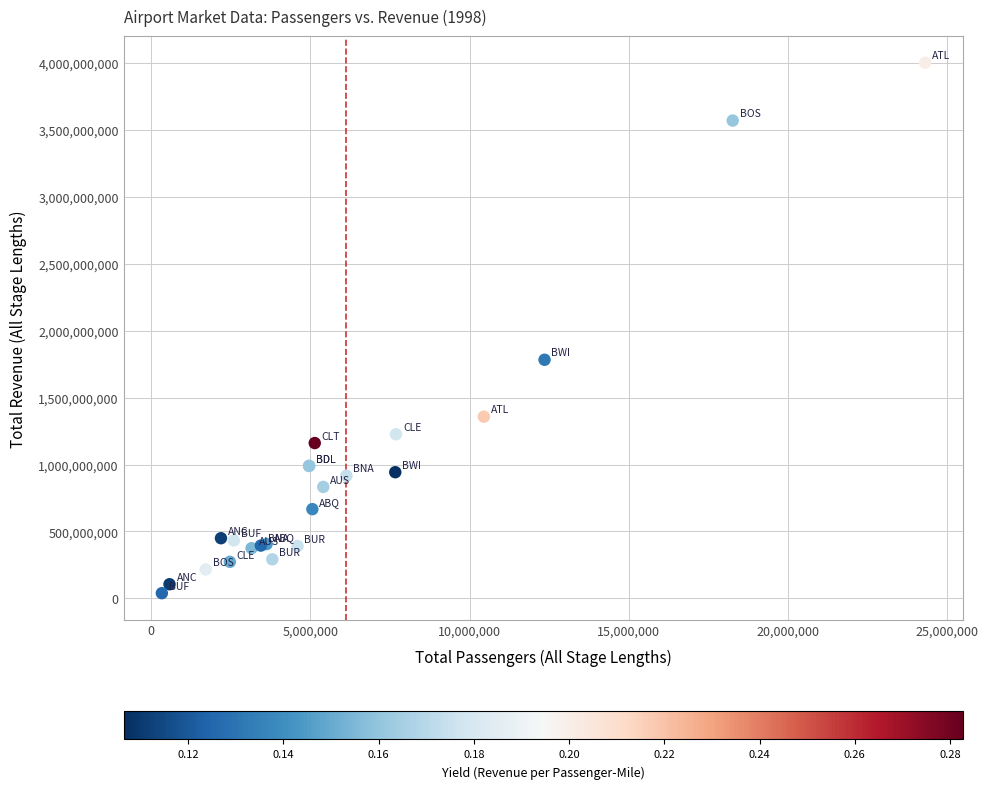

What Y value in the scatter plot is closest to 2019160270?

1781788000